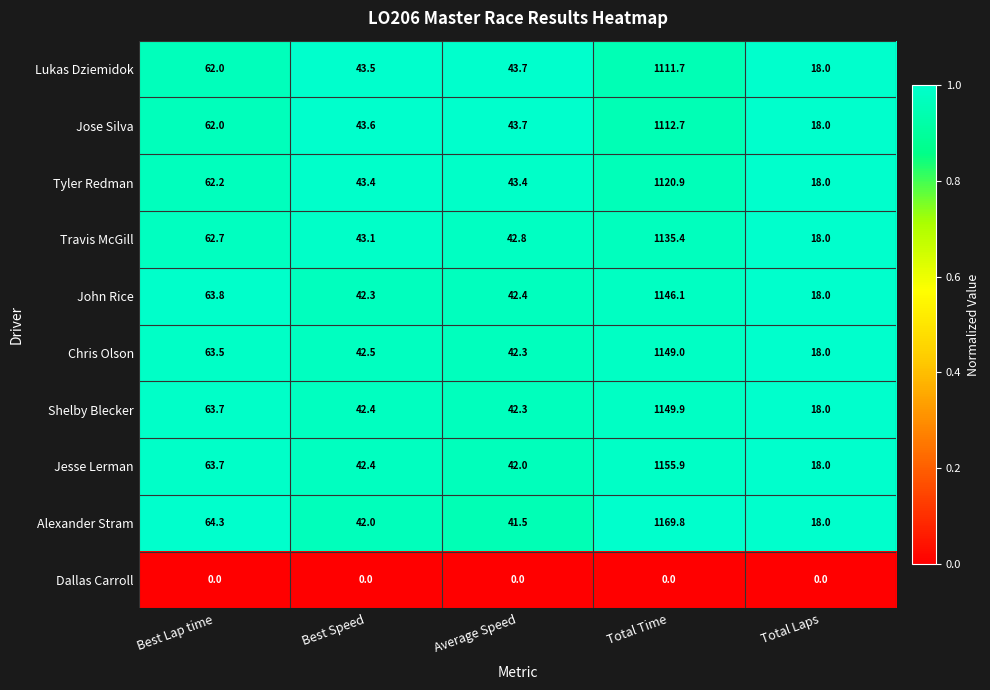

Which series has the largest total across all categories?

Alexander Stram